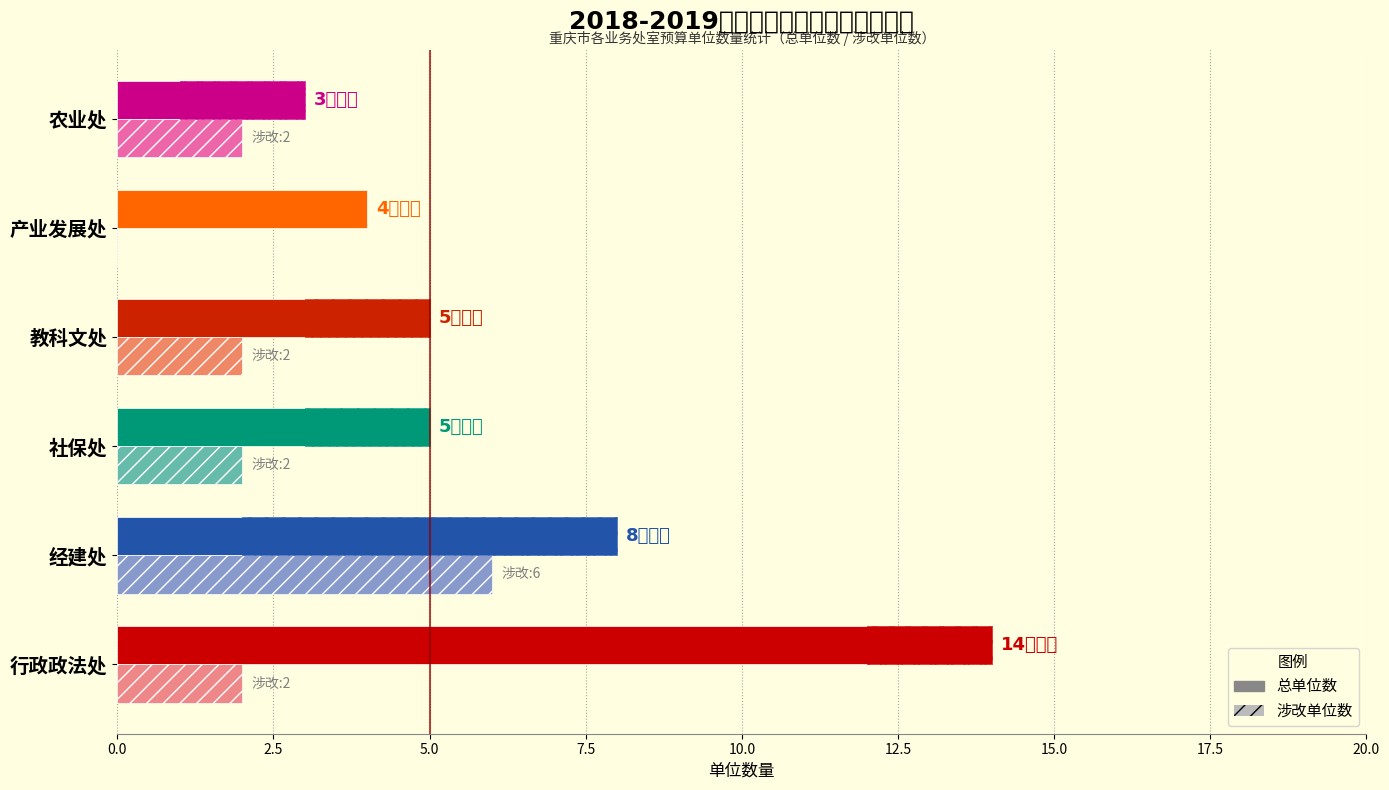

Reading left to right, extract all data points from this chart.

总单位数: 14	8	5	5	4	3
涉改单位数: 2	6	2	2	0	2